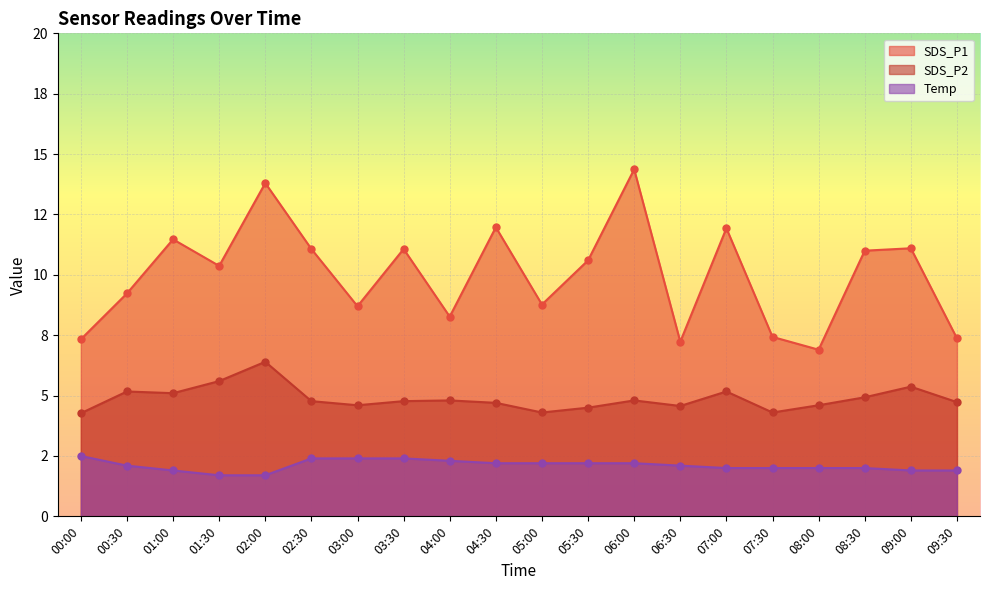

What is the sum of the SDS_P2 values at 05:00 and 03:30?

9.1